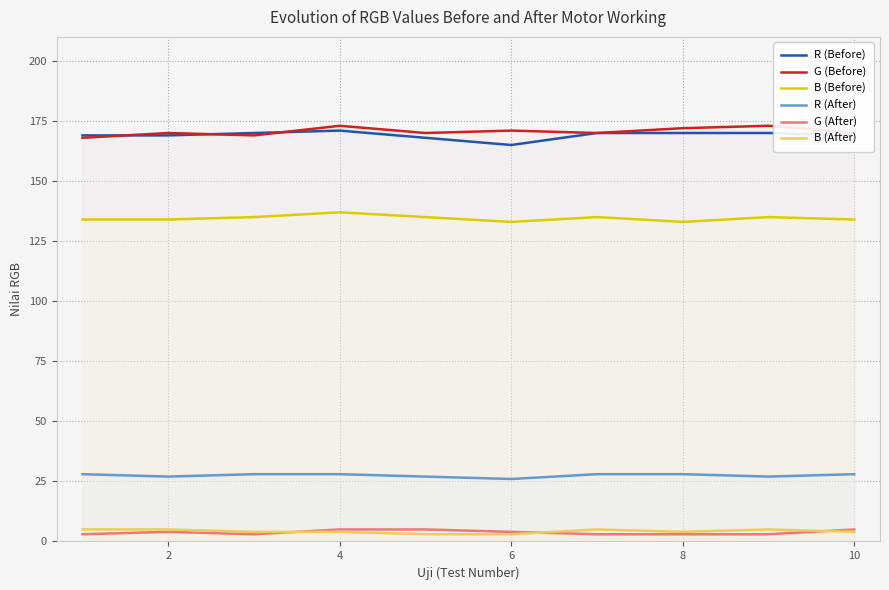

What is the sum of all B (Before) values?

1345